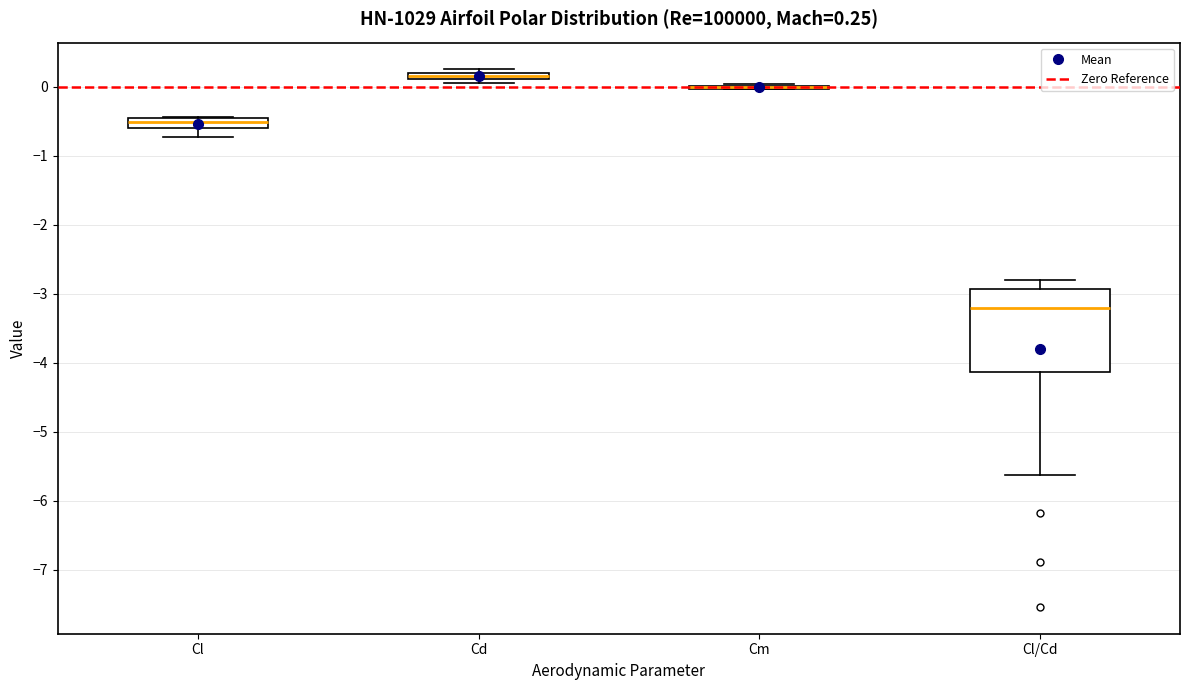

Which box is the tallest, from its lower edge to its upper edge?

Cl/Cd